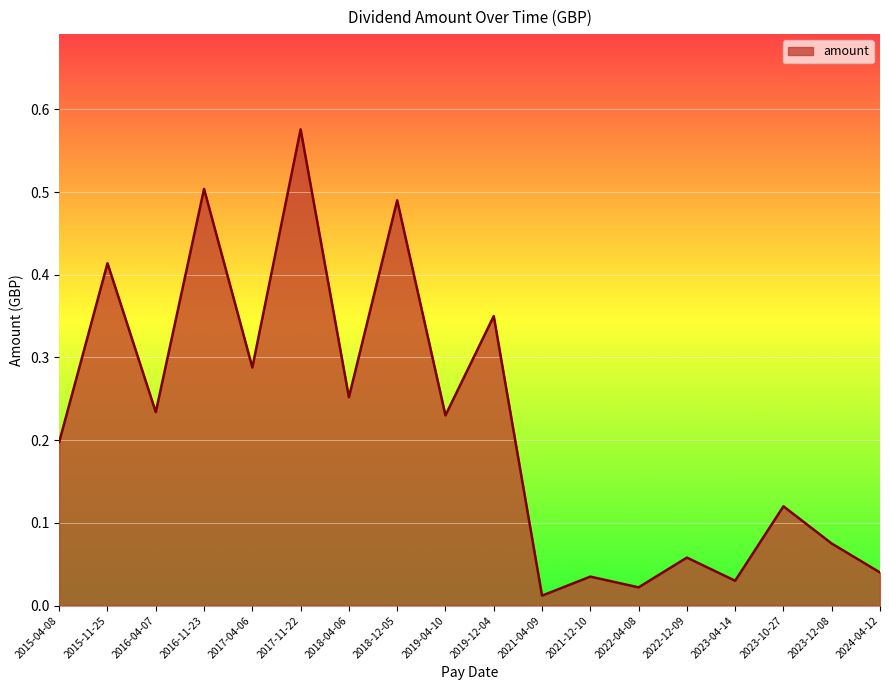

What is the change in value from 2017-04-06 to 2022-04-08?

-0.3